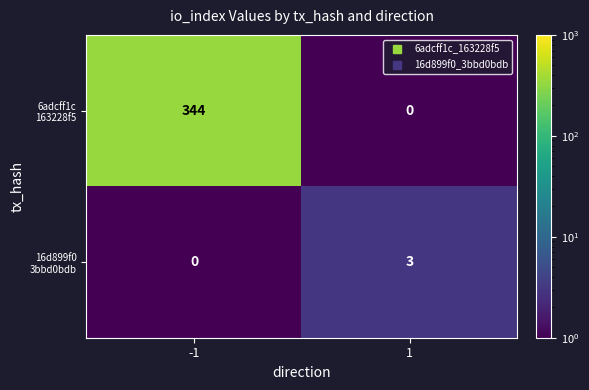

What is the total value across all series at -1?

344